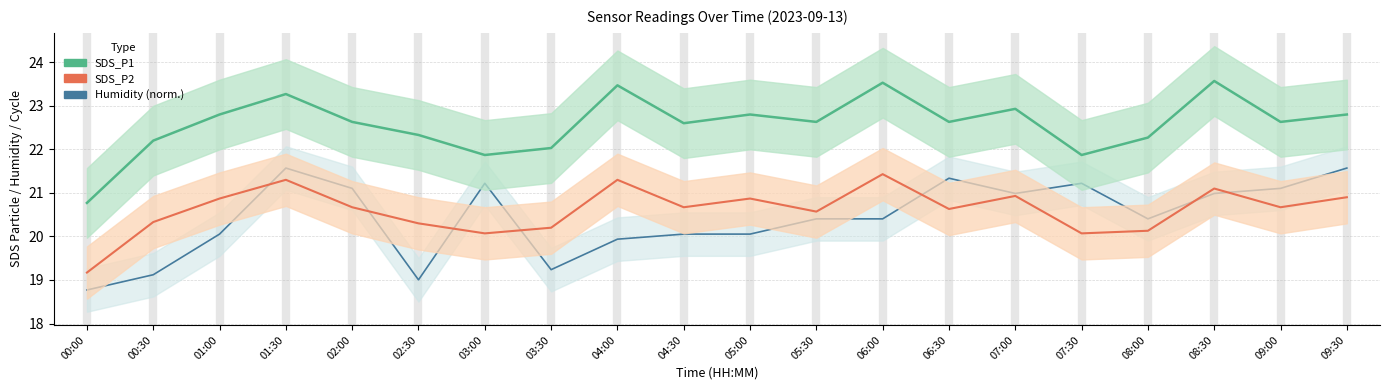

True or false: SDS_P2 has a value of 8.1 at 02:30.

False